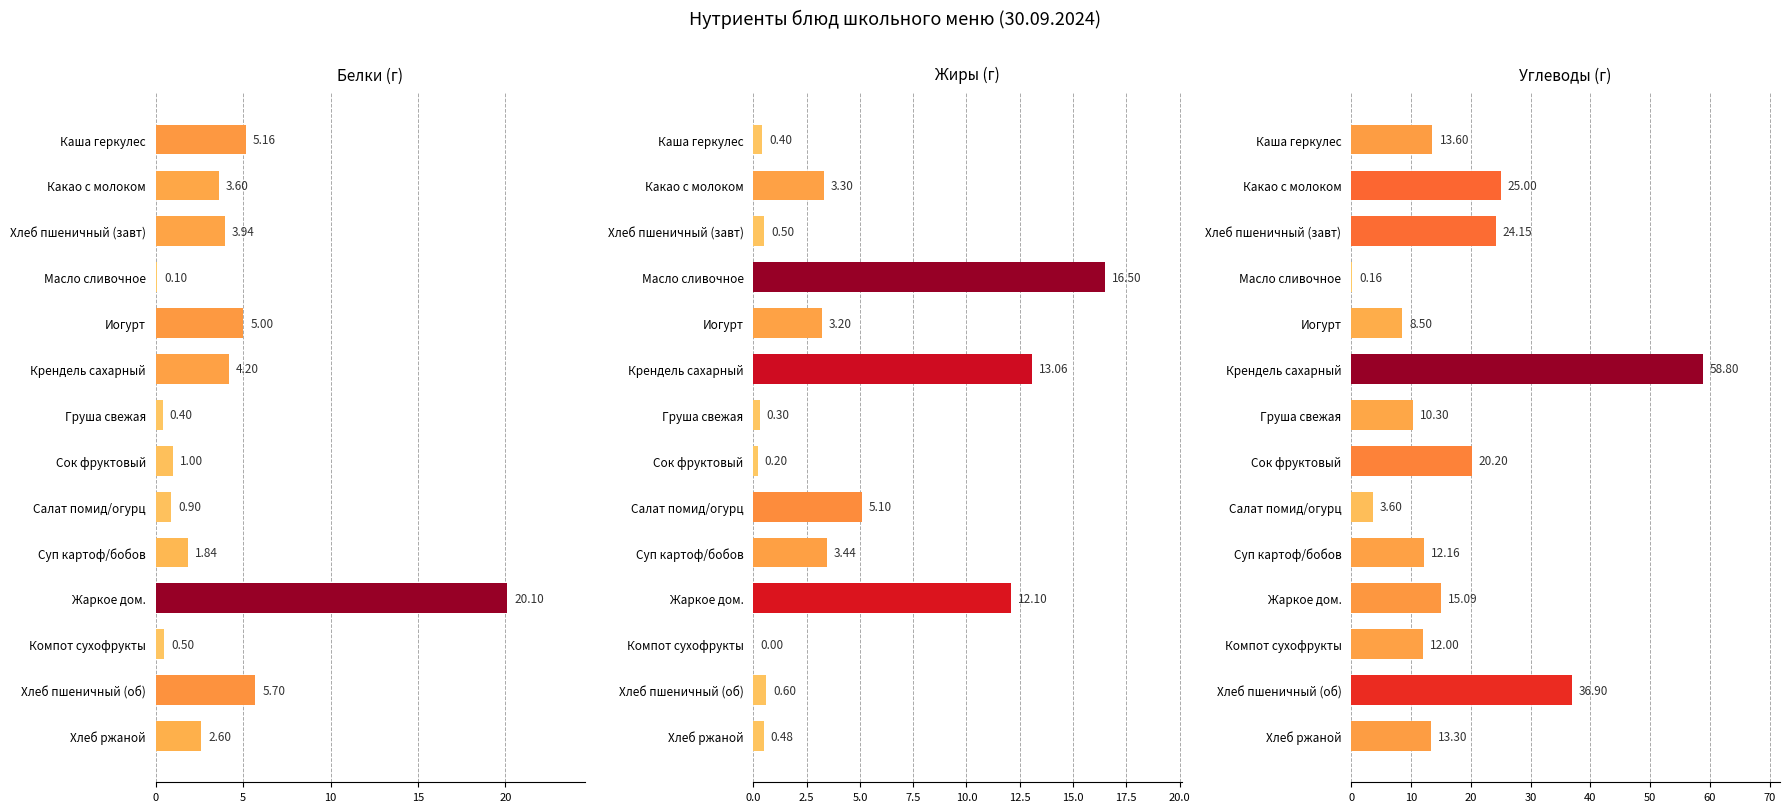

Are the bars horizontal?

Yes